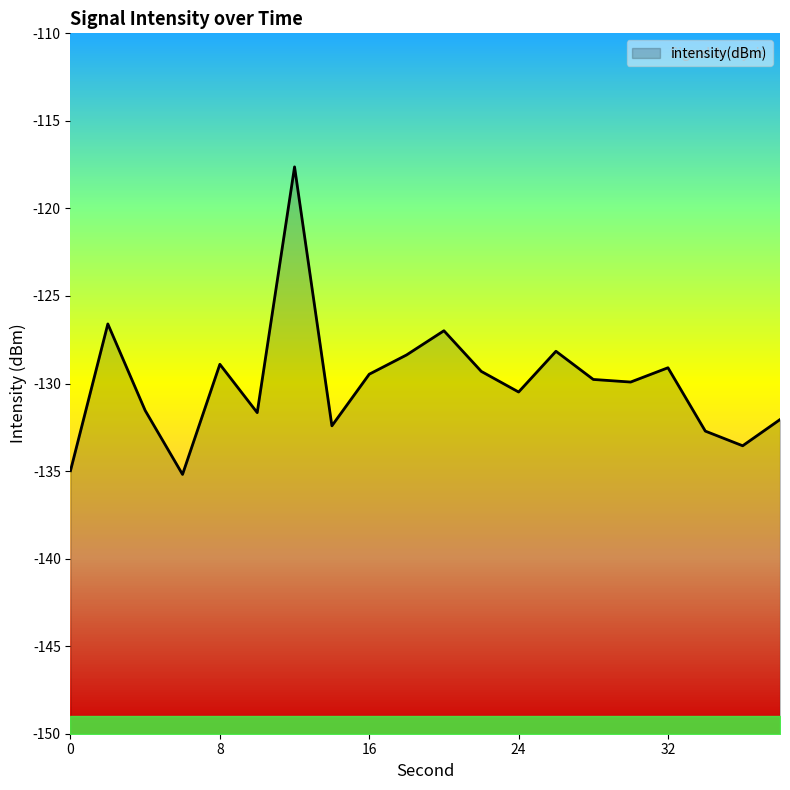

Reading left to right, list all the values displayed in this chart.

-135.0	-126.6	-131.5	-135.2	-128.9	-131.7	-117.6	-132.4	-129.5	-128.4	-127.0	-129.3	-130.5	-128.2	-129.8	-129.9	-129.1	-132.7	-133.6	-132.1